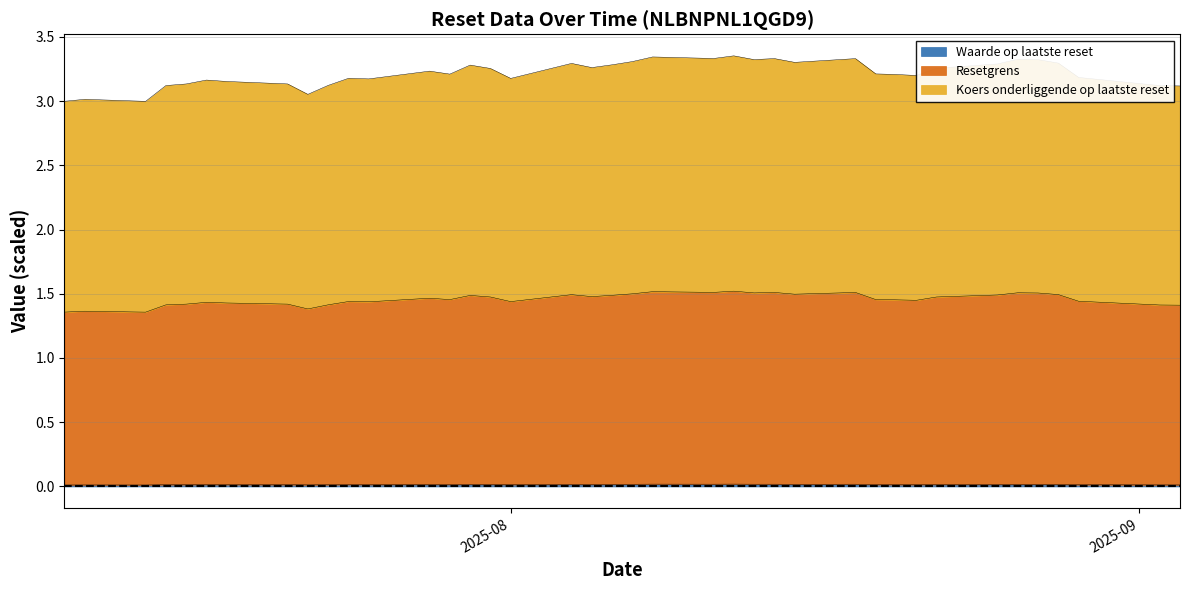

What is the difference between the maximum and minimum values in the Koers onderliggende op laatste reset series?

0.2